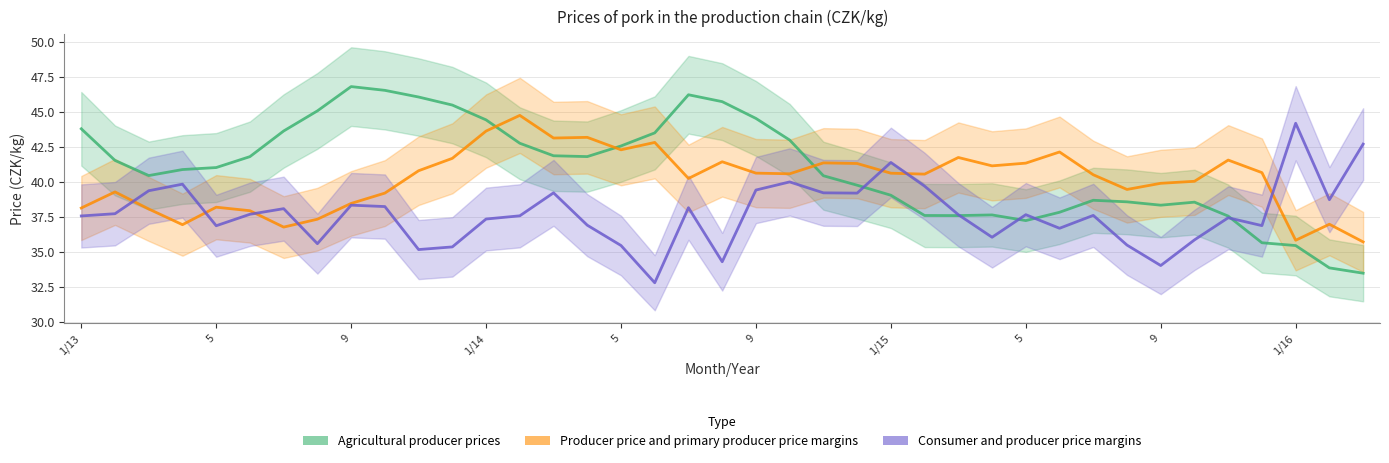

Reading right to left, transcribe all the data shown in this chart.

Agricultural producer prices: 3=33.5	2=33.9	1/16=35.5	12=35.7	11=37.6	10=38.6	9=38.3	8=38.6	7=38.7	6=37.8	5=37.2	4=37.6	3=37.6	2=37.6	1/15=39.0	12=39.8	11=40.4	10=43.0	9=44.5	8=45.7	7=46.2	6=43.5	5=42.6	4=41.8	3=41.9	2=42.8	1/14=44.4	12=45.5	11=46.1	10=46.5	9=46.8	8=45.1	7=43.6	6=41.8	5=41.0	4=40.9	3=40.5	2=41.5	1/13=43.8
Producer price and primary producer price margins: 3=35.7	2=37.0	1/16=35.8	12=40.7	11=41.6	10=40.0	9=39.9	8=39.5	7=40.5	6=42.1	5=41.3	4=41.1	3=41.7	2=40.6	1/15=40.6	12=41.3	11=41.4	10=40.6	9=40.6	8=41.4	7=40.2	6=42.8	5=42.3	4=43.2	3=43.1	2=44.8	1/14=43.6	12=41.7	11=40.8	10=39.2	9=38.5	8=37.3	7=36.8	6=37.9	5=38.2	4=36.9	3=38.1	2=39.3	1/13=38.1
Consumer and producer price margins: 3=42.7	2=38.7	1/16=44.2	12=36.9	11=37.4	10=35.9	9=34.0	8=35.5	7=37.6	6=36.7	5=37.7	4=36.0	3=37.7	2=39.7	1/15=41.4	12=39.2	11=39.2	10=40.0	9=39.4	8=34.3	7=38.2	6=32.8	5=35.5	4=36.9	3=39.2	2=37.6	1/14=37.4	12=35.4	11=35.2	10=38.2	9=38.3	8=35.6	7=38.1	6=37.7	5=36.9	4=39.8	3=39.4	2=37.7	1/13=37.6